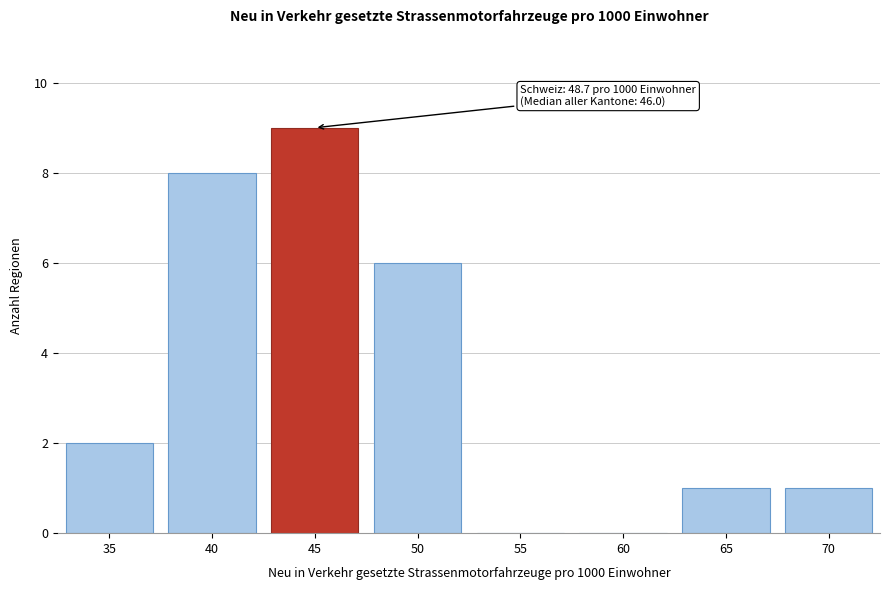

Reading left to right, list all the values displayed in this chart.

35=2	40=8	45=9	50=6	55=0	60=0	65=1	70=1